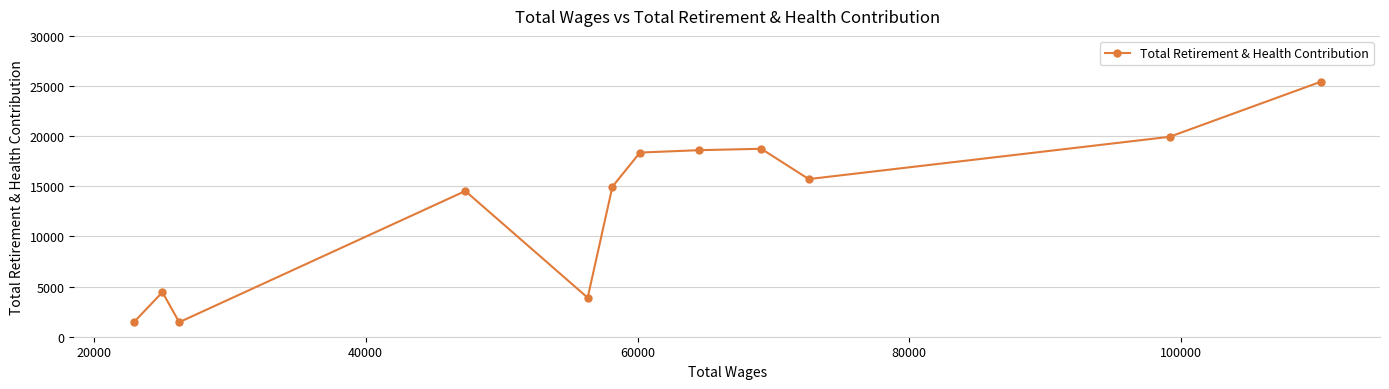

What is the difference between the second highest and minimum values?

18515